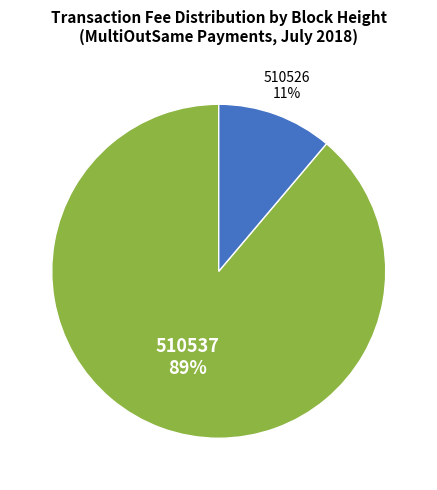

Is it true that 510537 is 89% of the pie?

True